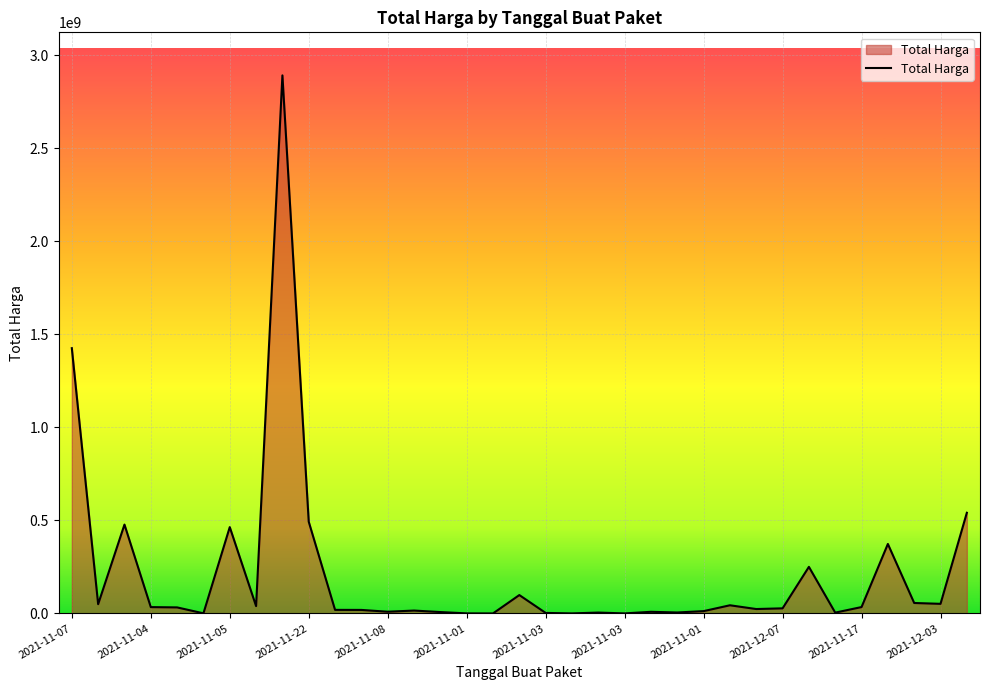

What is the difference between the maximum and minimum values?

2892044000